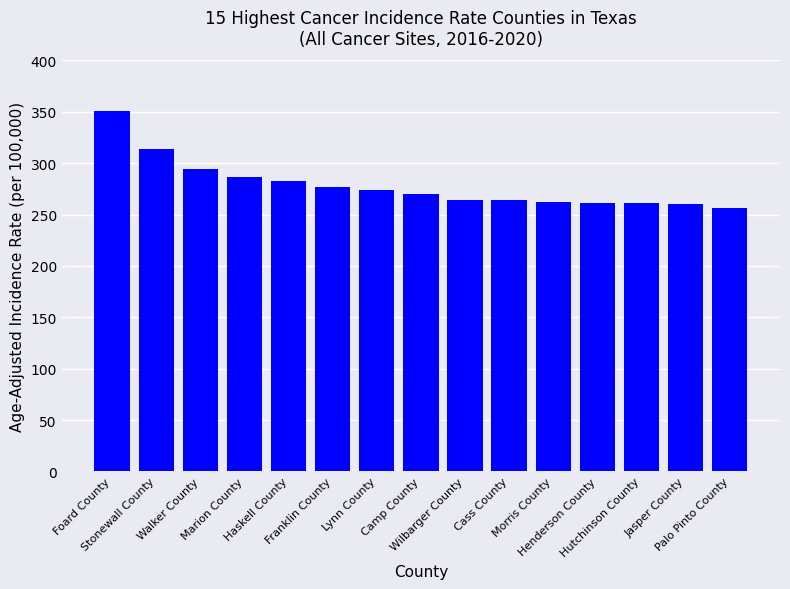

What is the average value?

278.5